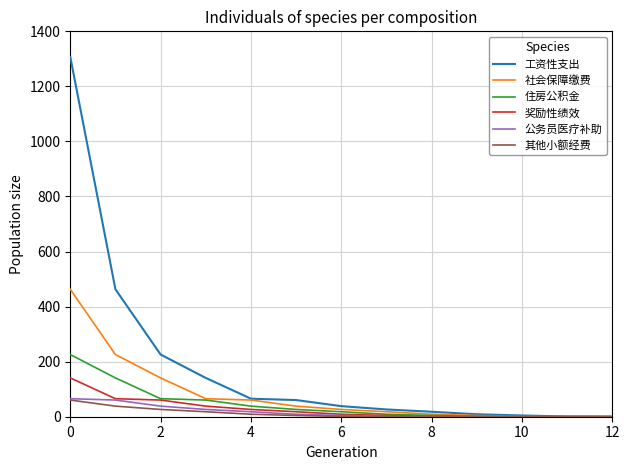

Which series has the largest range (max minus min)?

工资性支出